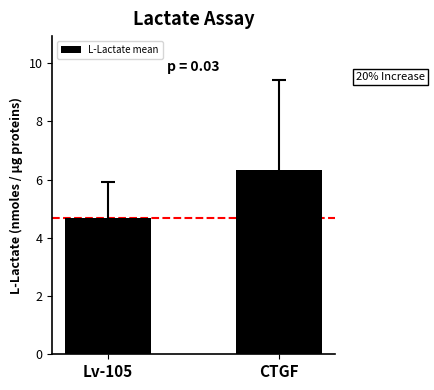

What is the label of the 2nd bar from the left?

CTGF